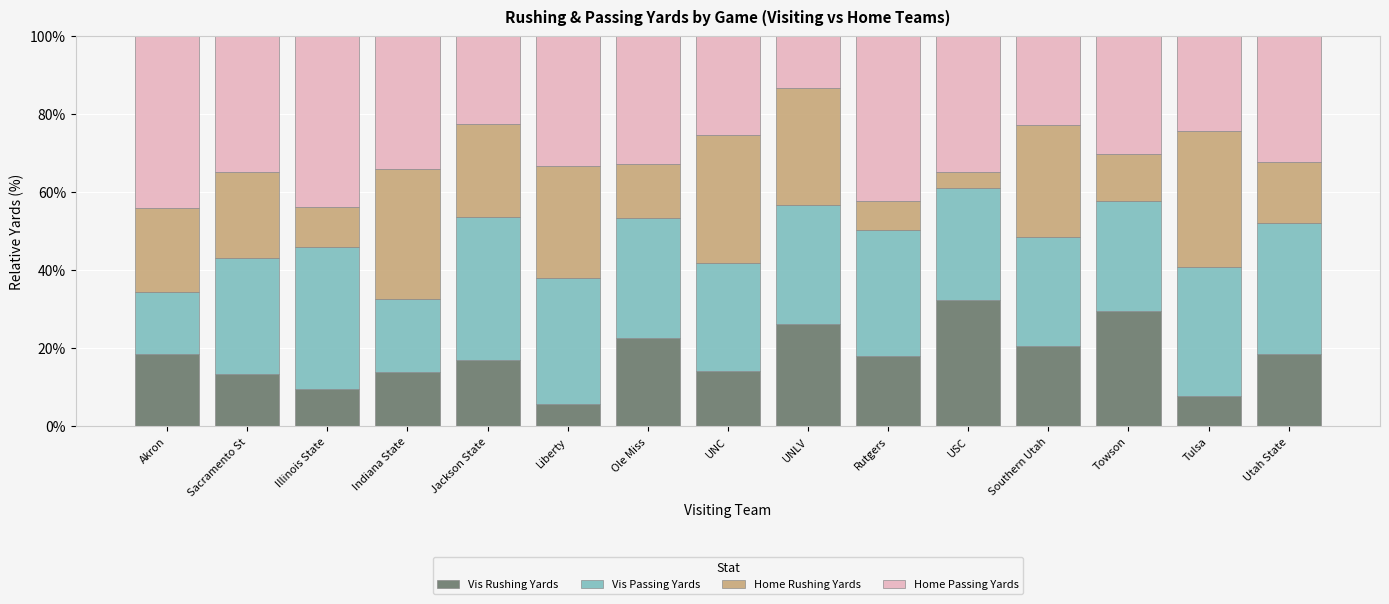

Count the number of categories in the chart.

15